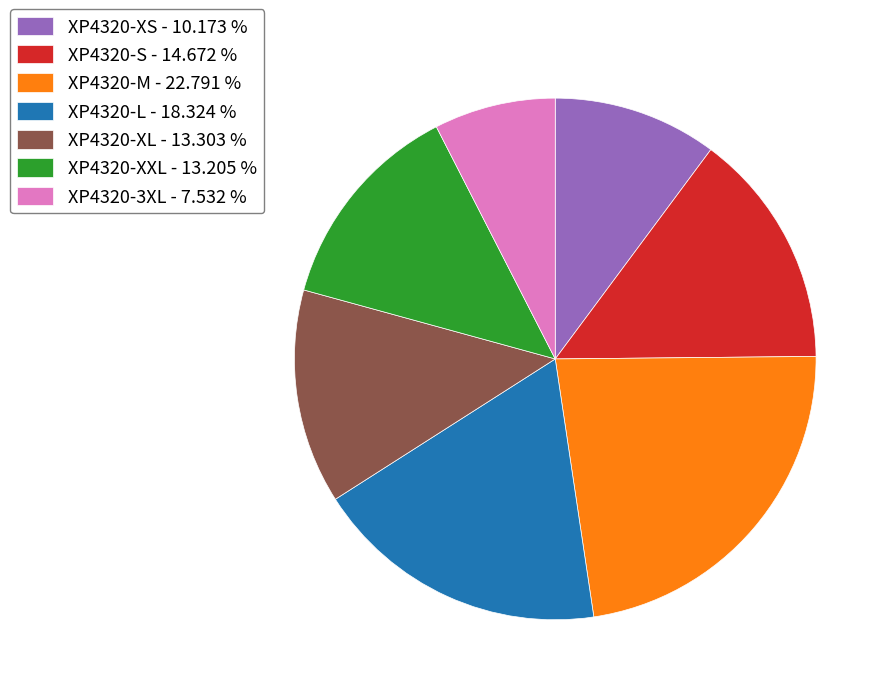

Approximately how many times larger is the value at XP4320-L compared to XP4320-M?

0.8